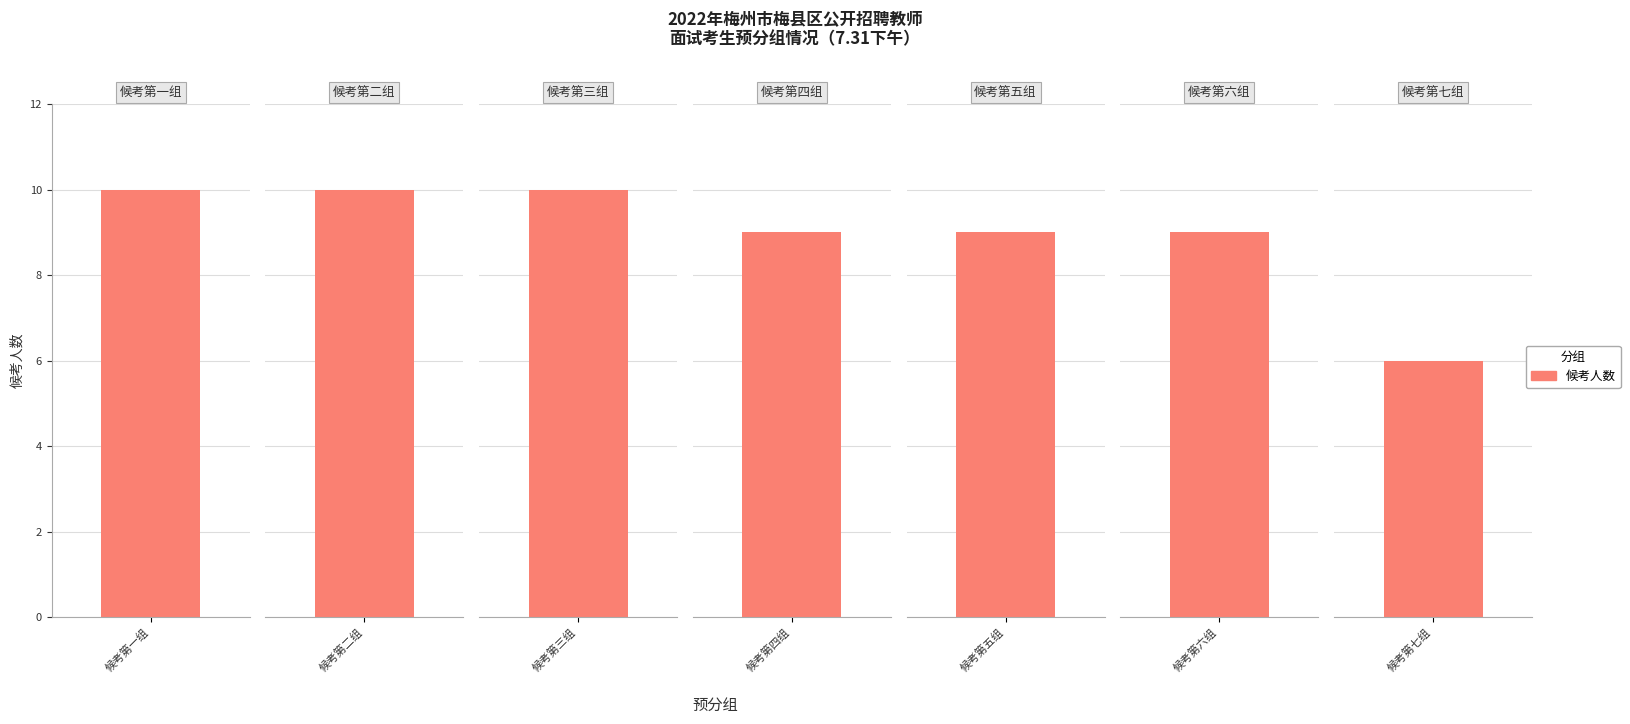

Where does the data first go above 9?

候考第一组